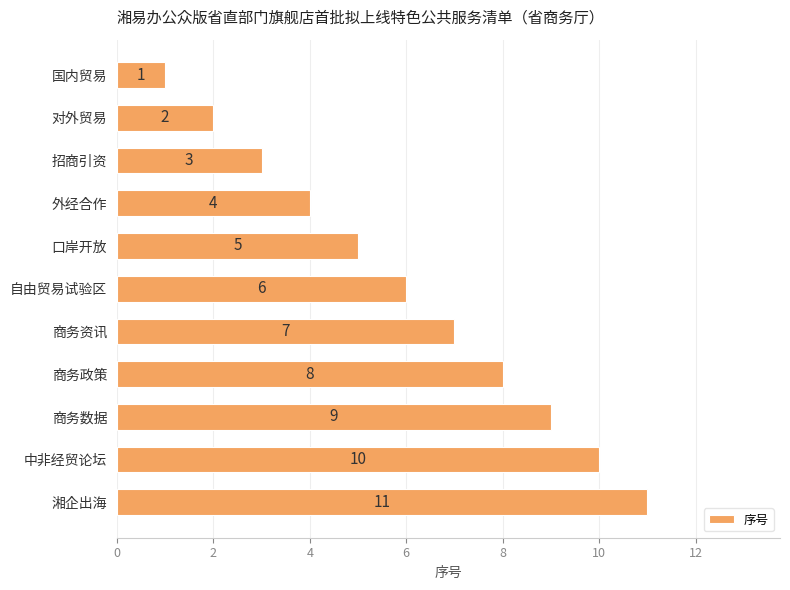

List the labels in order of value, smallest first.

国内贸易, 对外贸易, 招商引资, 外经合作, 口岸开放, 自由贸易试验区, 商务资讯, 商务政策, 商务数据, 中非经贸论坛, 湘企出海